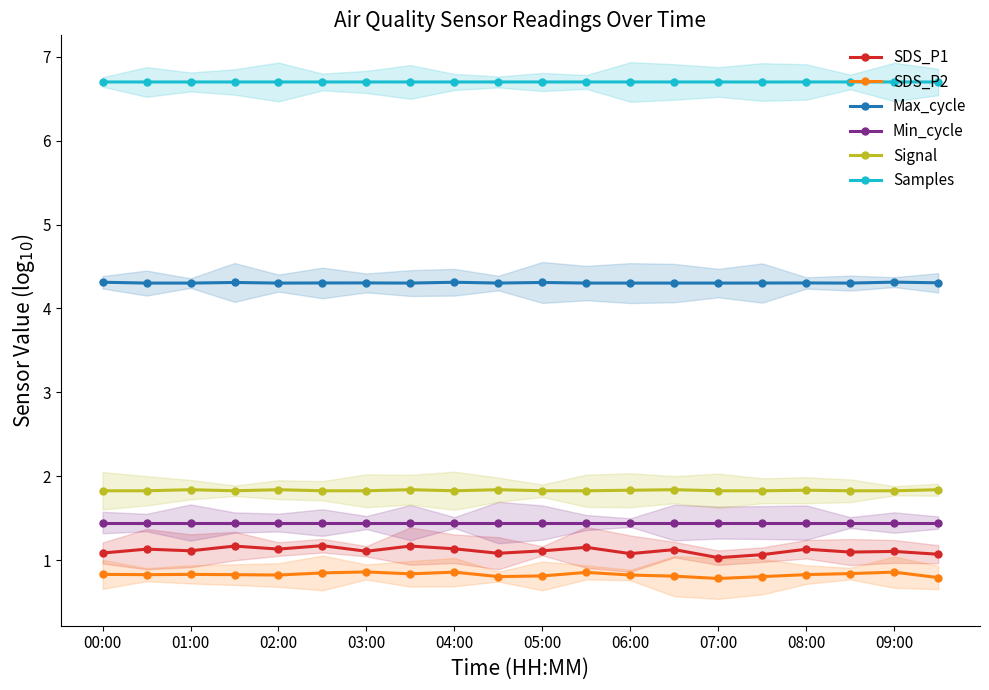

What is the minimum value for Min_cycle?

1.4